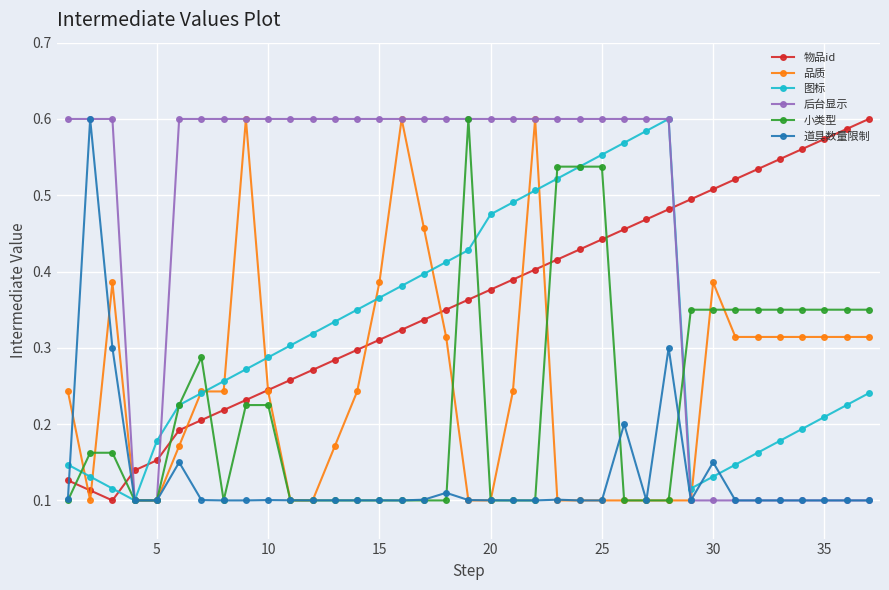

In 物品id, how many points are lower than both neighbors (excluding endpoints)?

1